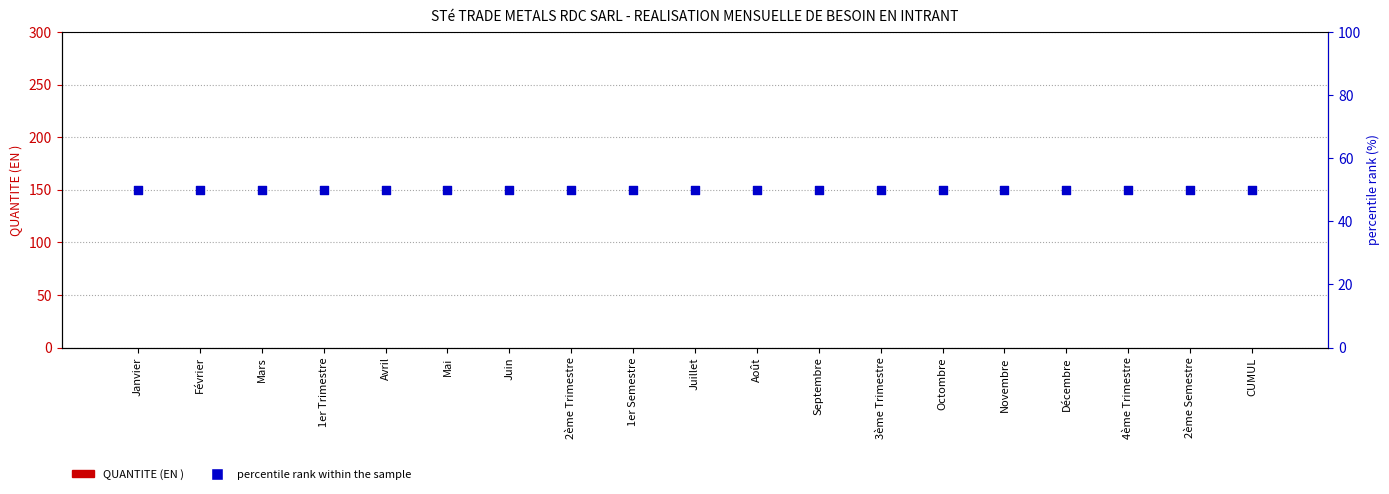

What is the total value across all series at 3ème Trimestre?

50